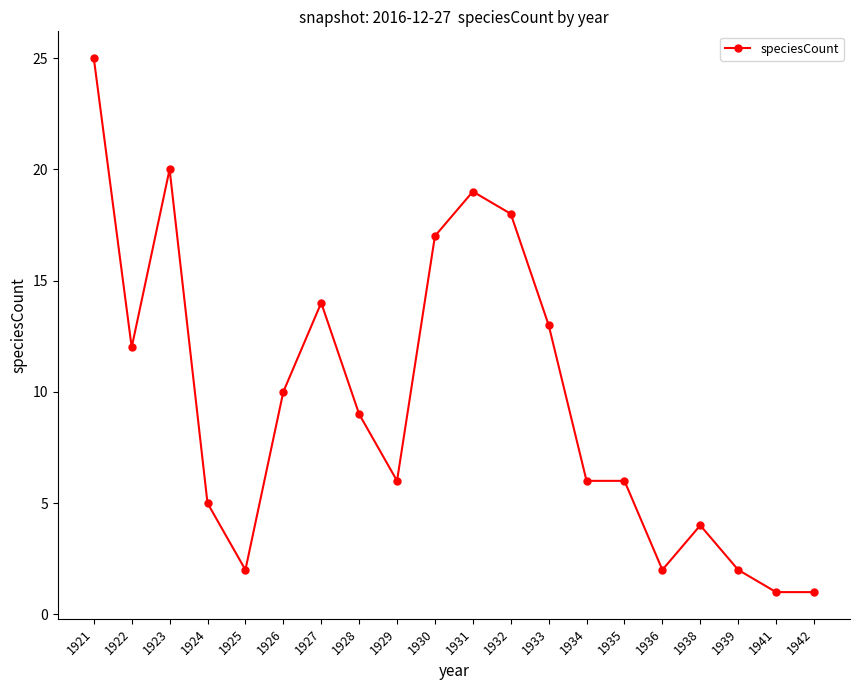

Reading left to right, list all the values displayed in this chart.

25	12	20	5	2	10	14	9	6	17	19	18	13	6	6	2	4	2	1	1